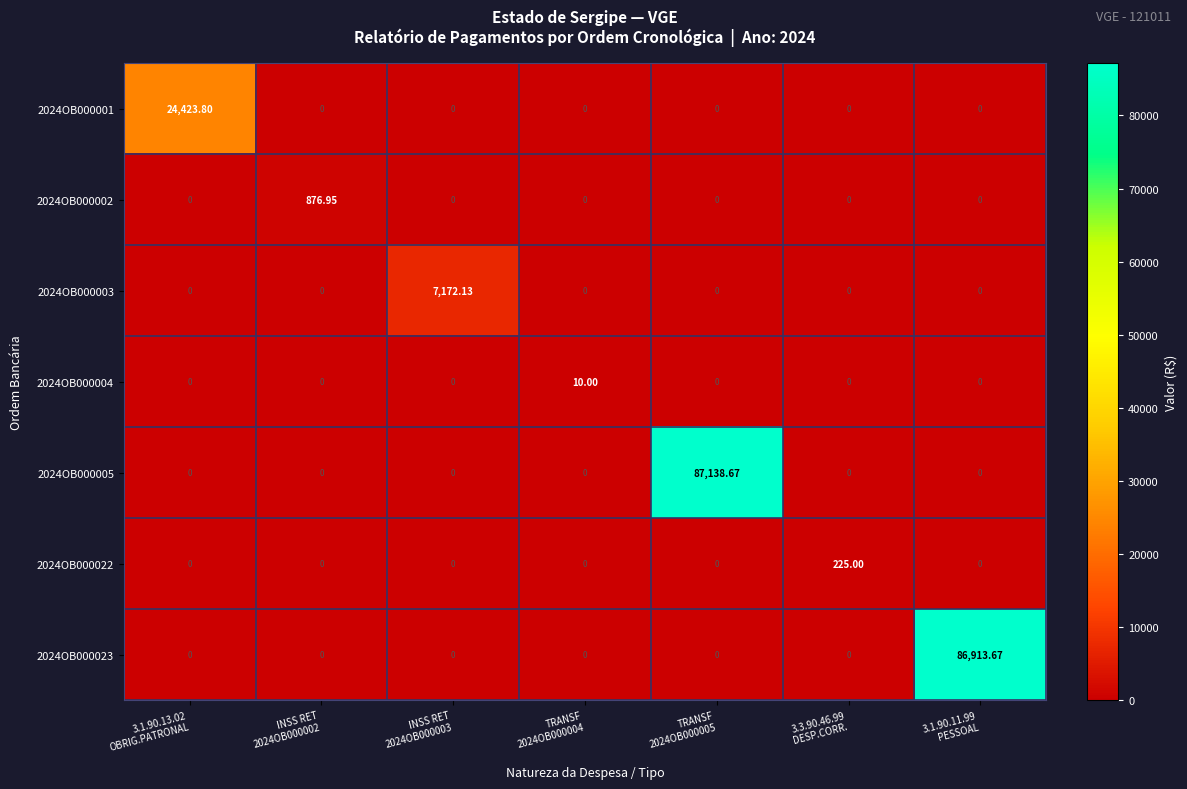

Which has a higher value, TRANSF
2024OB000004 or 3.3.90.46.99
DESP.CORR.?

TRANSF
2024OB000004